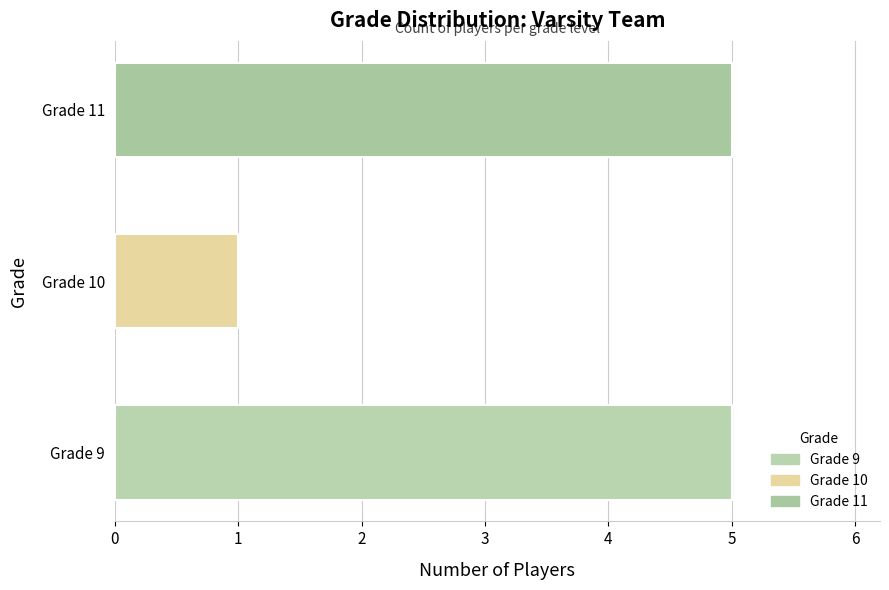

What is the value of the 2nd bar from the left?

1